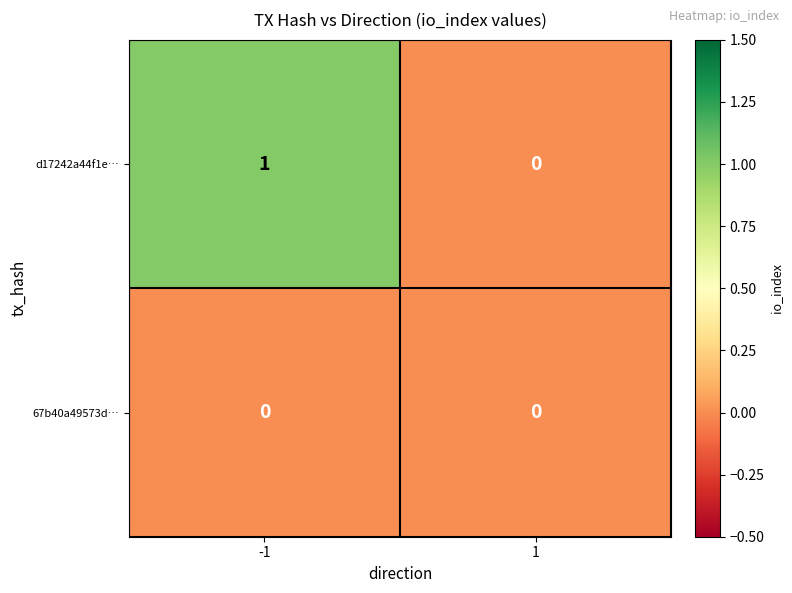

Reading left to right, list all the values displayed in this chart.

d17242a44f1e…: 1	0
67b40a49573d…: 0	0